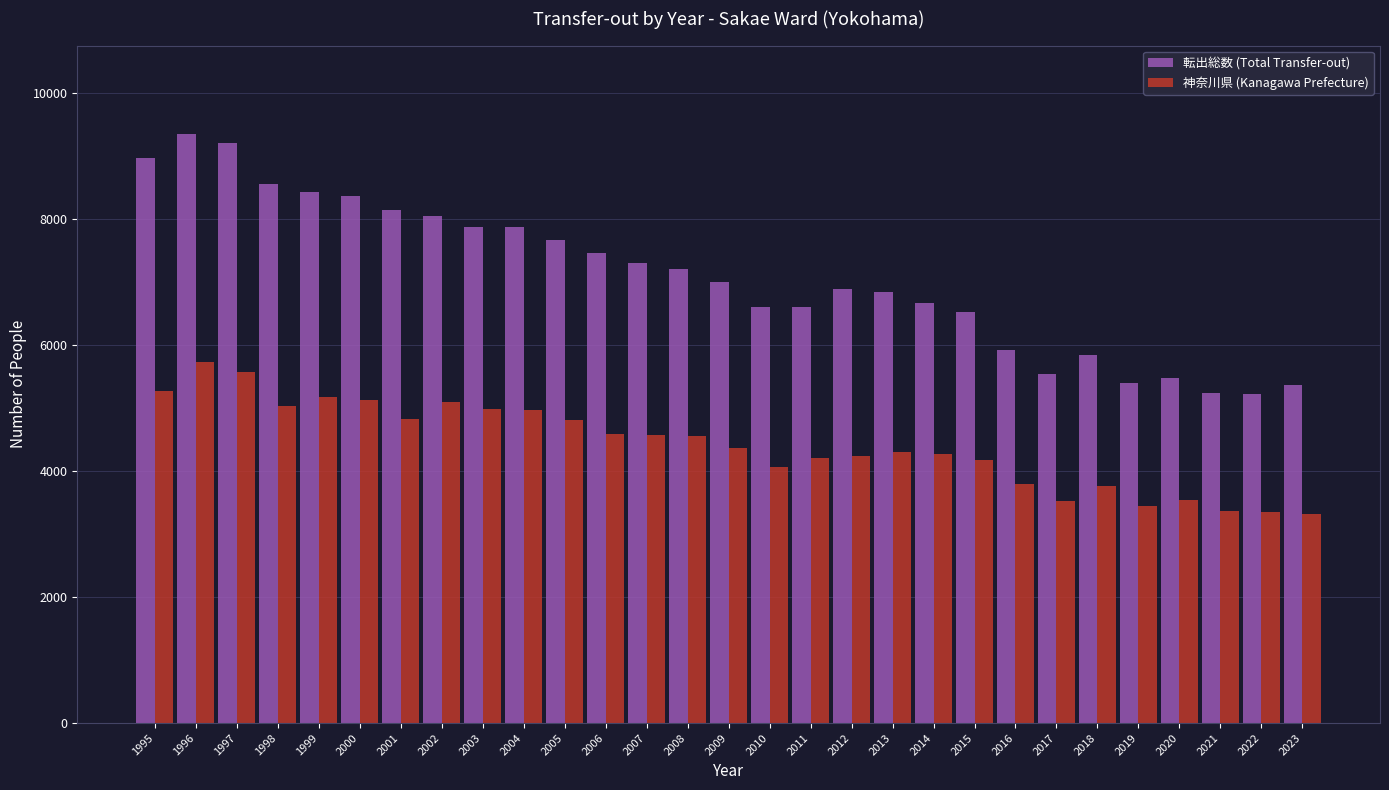

What is the difference between the 神奈川県 (Kanagawa Prefecture) values at 2022 and 2013?

946